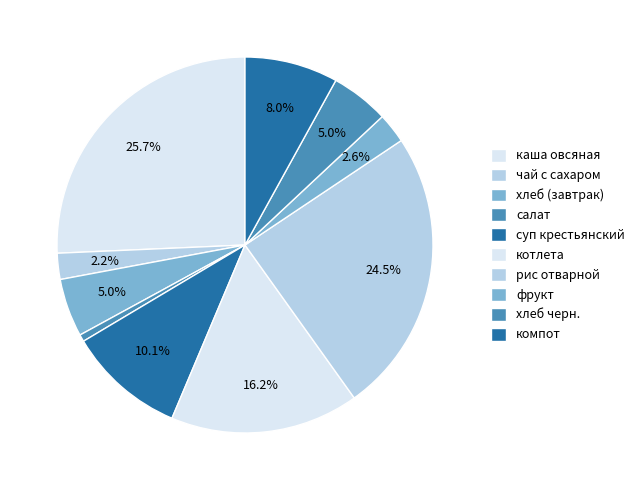

To the nearest percent, what is the difference between the largest and smallest slice percentages?

25%